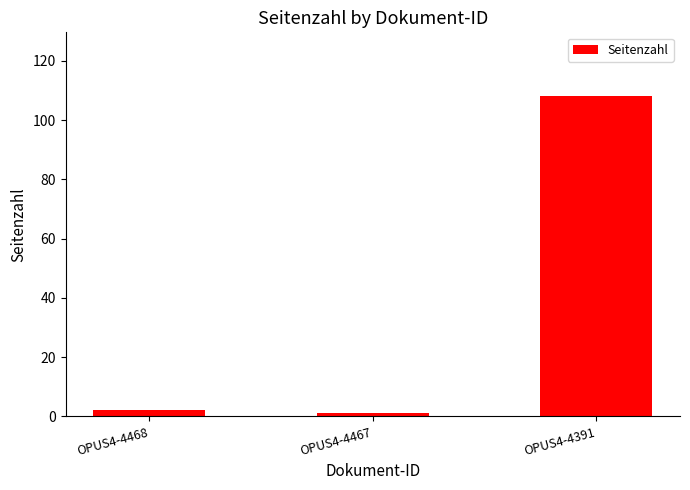

Are the bars grouped side by side (vs. stacked)?

No